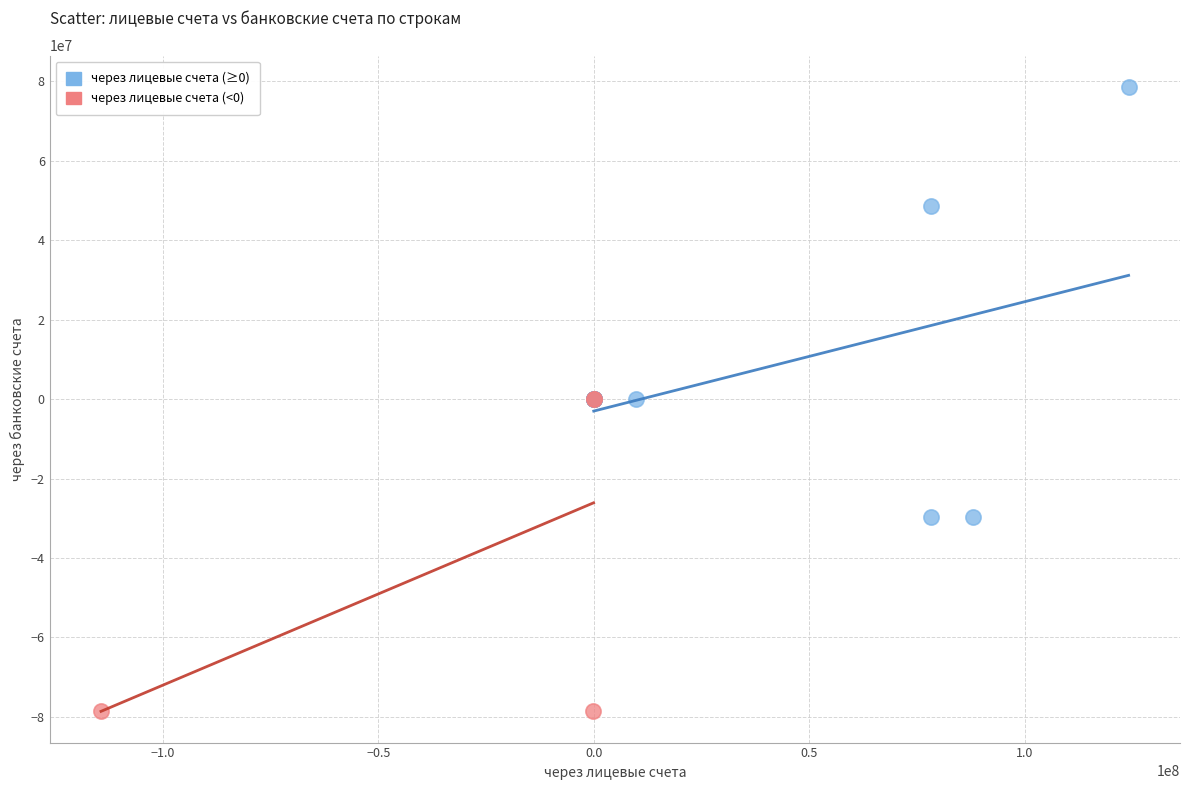

Which series contains the lowest Y value?

через лицевые счета (<0)